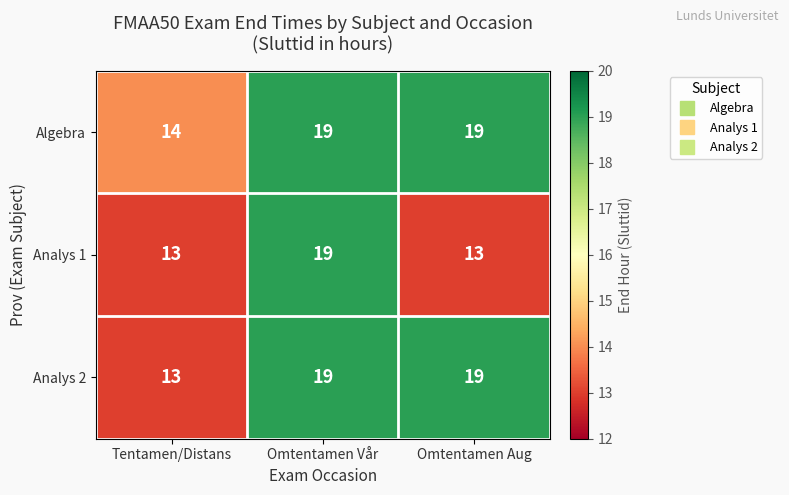

Between Omtentamen Vår and Omtentamen Aug, which series saw the biggest shift?

Analys 1